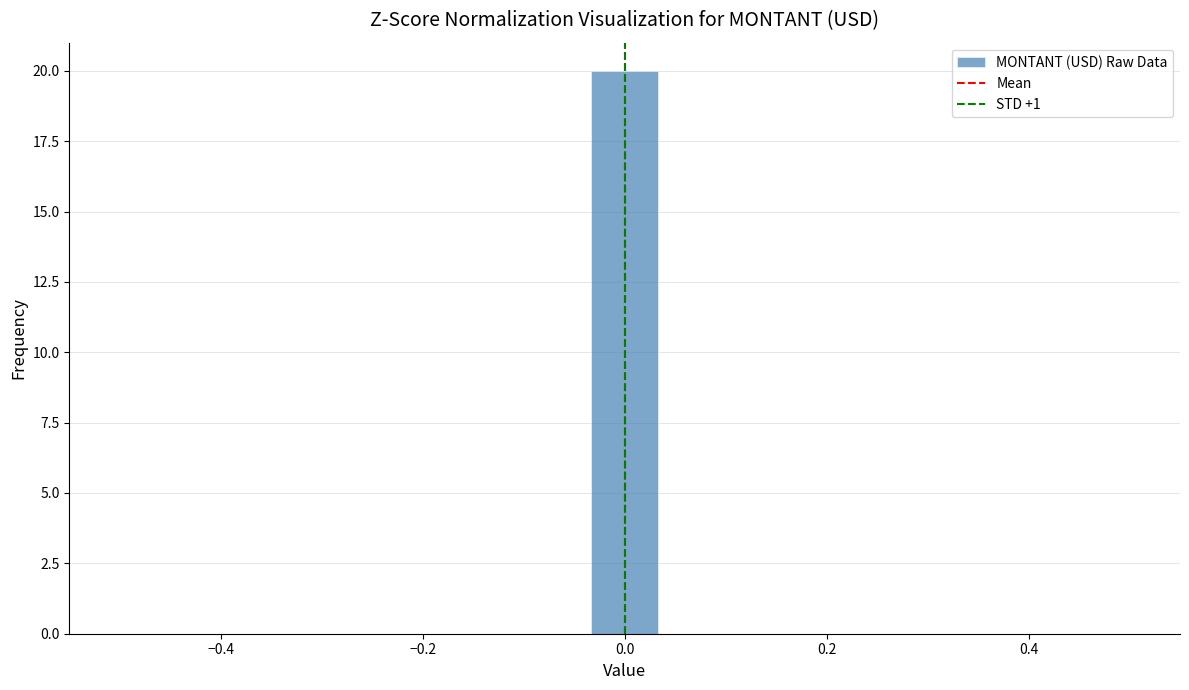

Around what value on the x-axis is the tallest bar? Give the approximate position of its centre, as read against the axis.

0.00